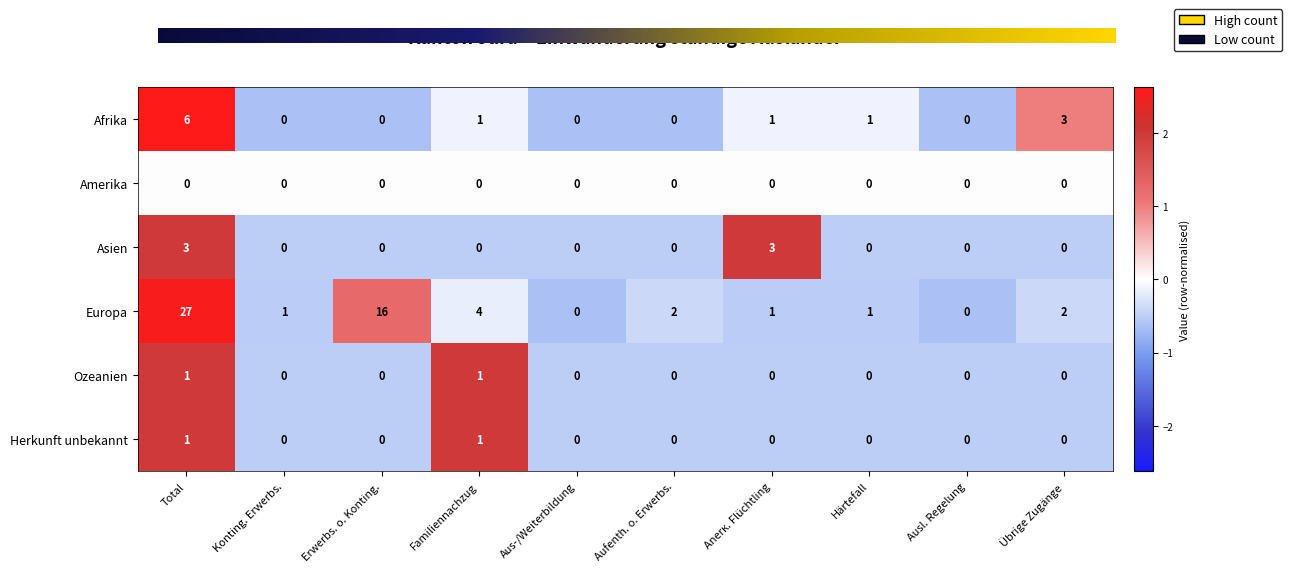

Where does the Afrika series first go above 1?

Total